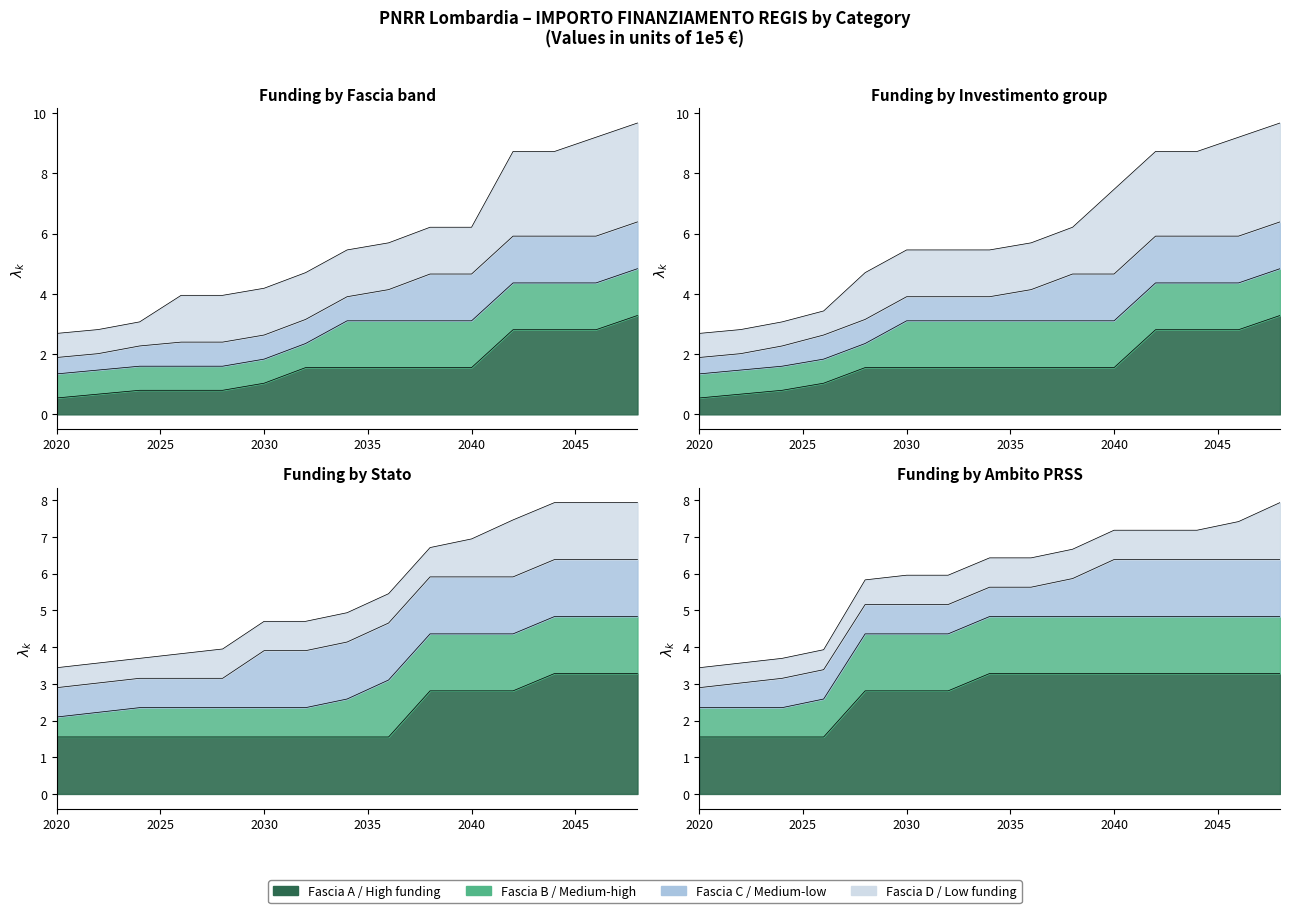

Does the chart have visible grid lines?

No